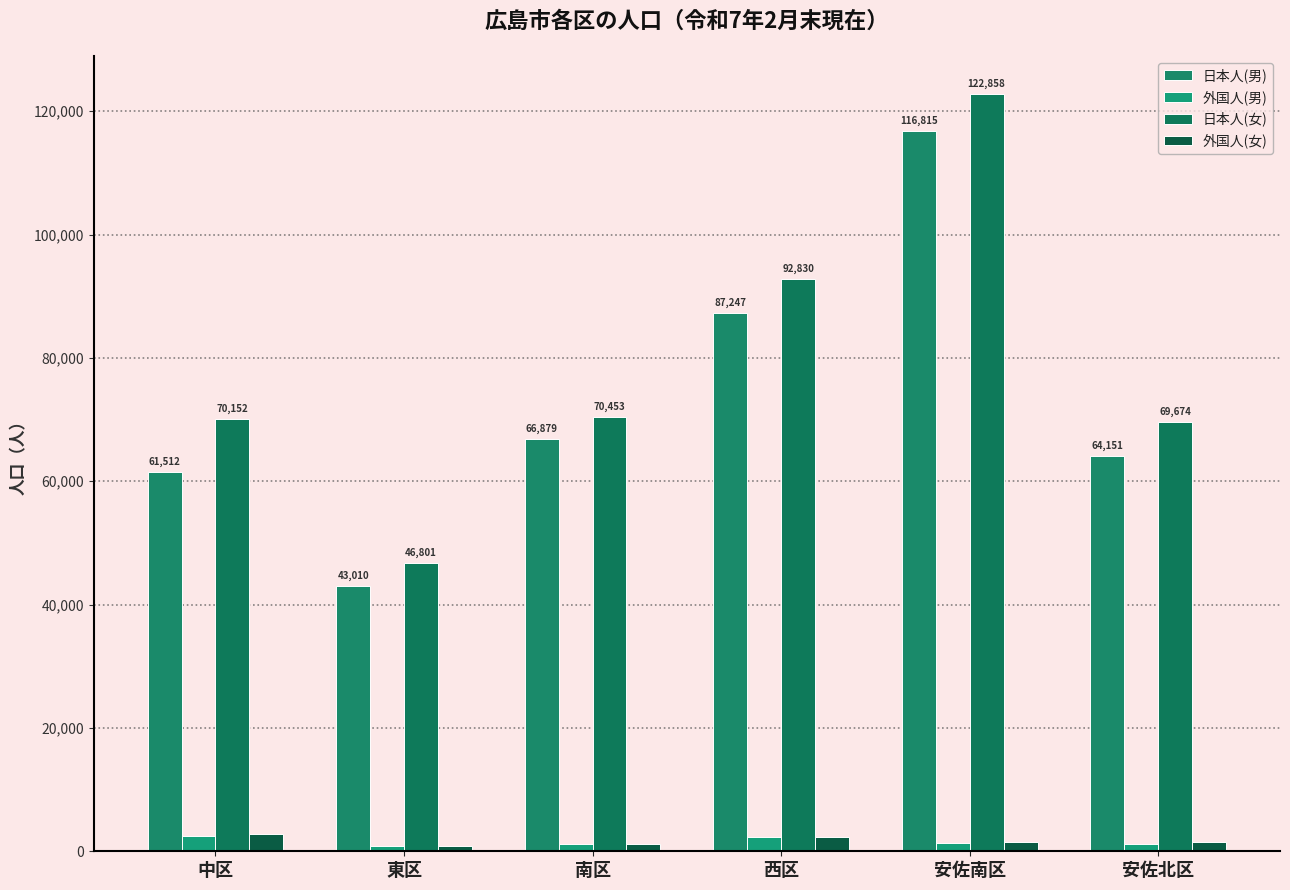

Which has a higher value, 西区 or 安佐北区?

西区